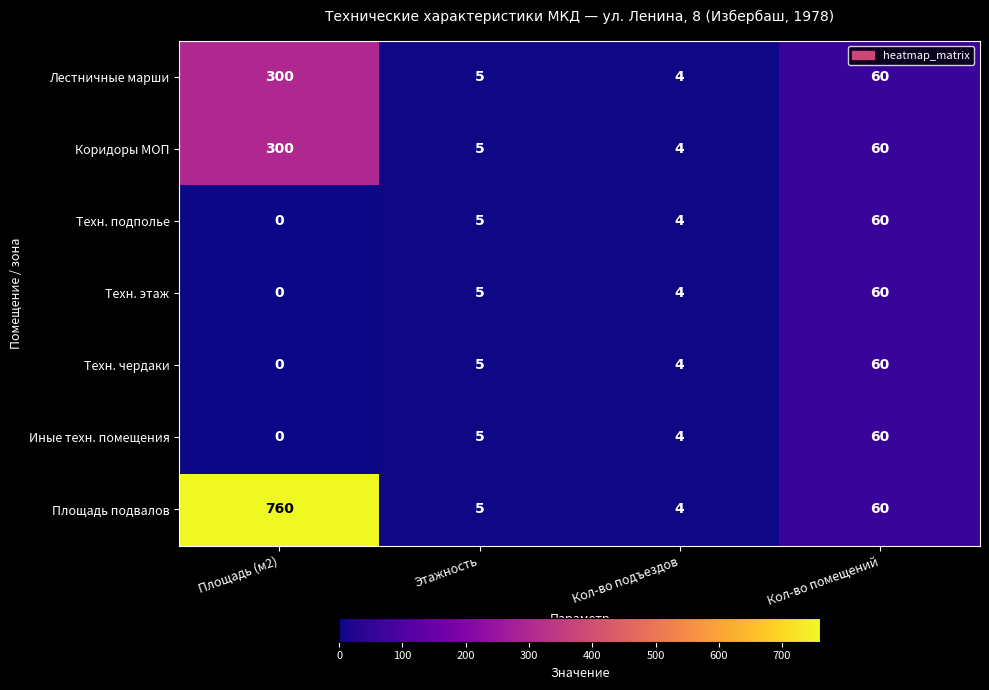

At which category does the chart reach its minimum across all series?

Площадь (м2)